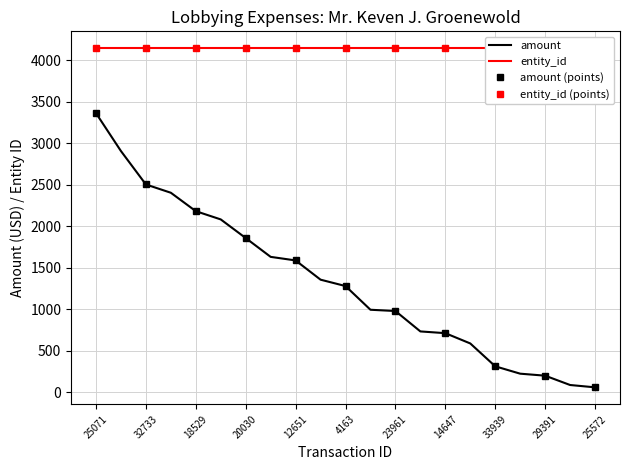

What is the minimum value shown in the chart?

57.8